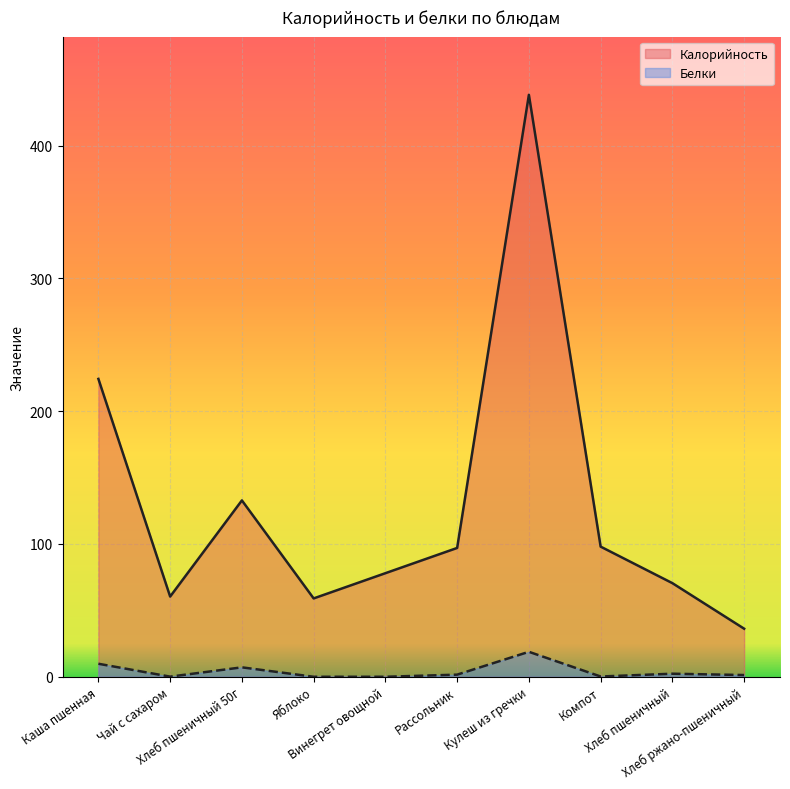

How many categories are shown in the chart?

10